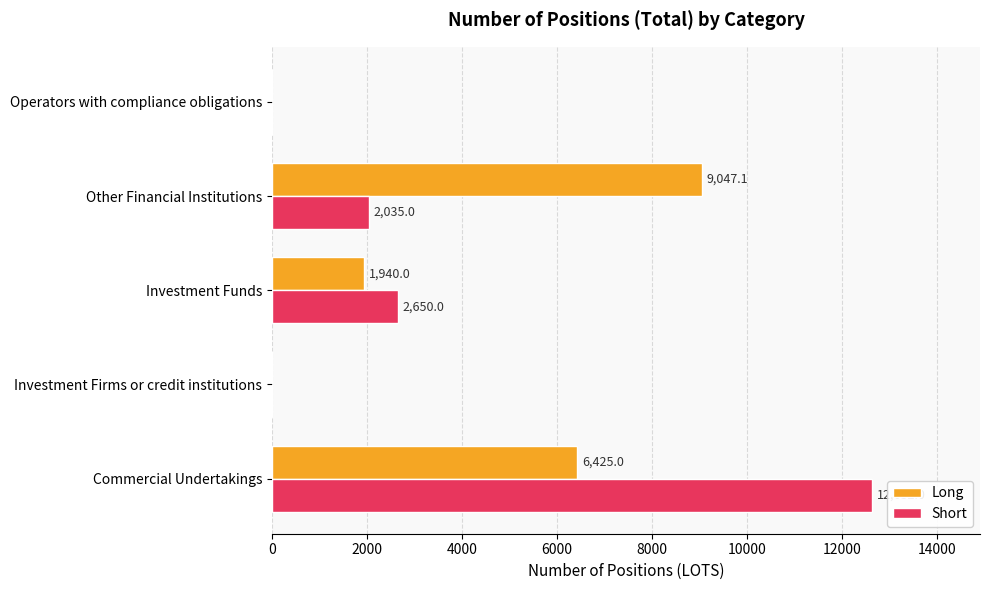

What is the sum of all Long values?

17412.1